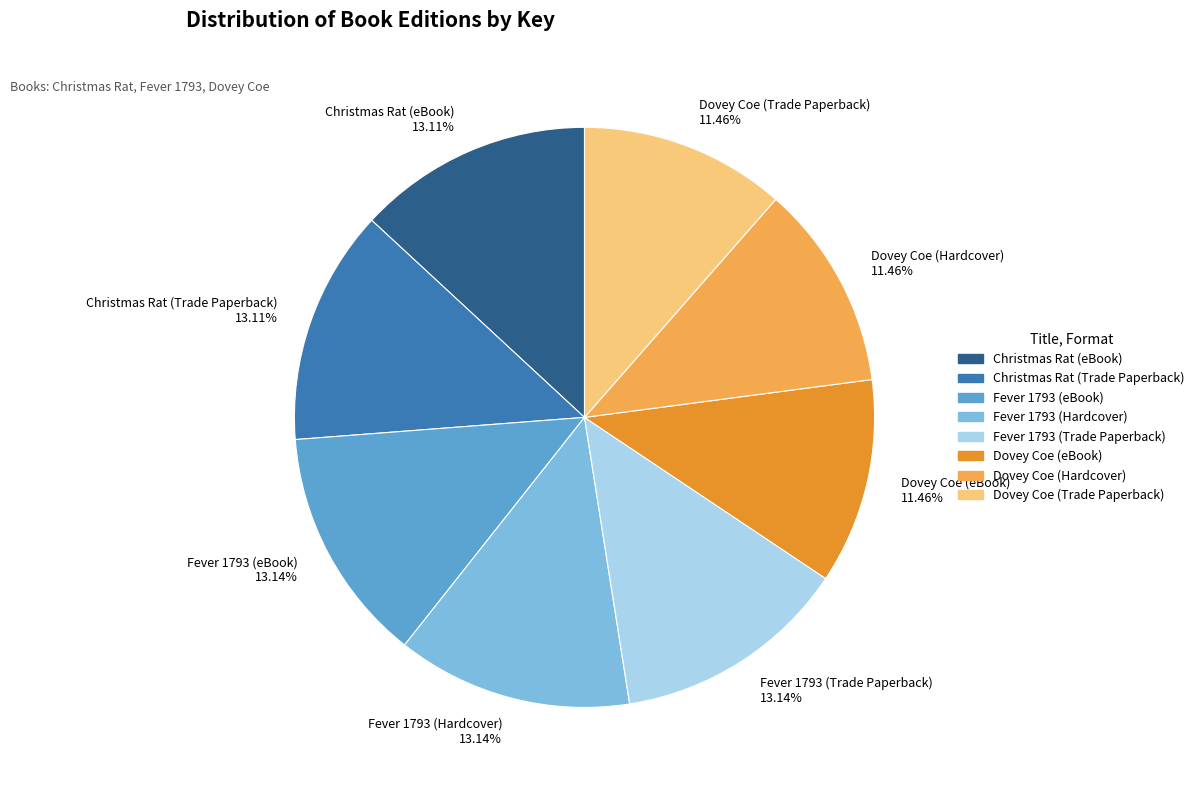

Is it true that Fever 1793 (Hardcover) is 6% of the pie?

False